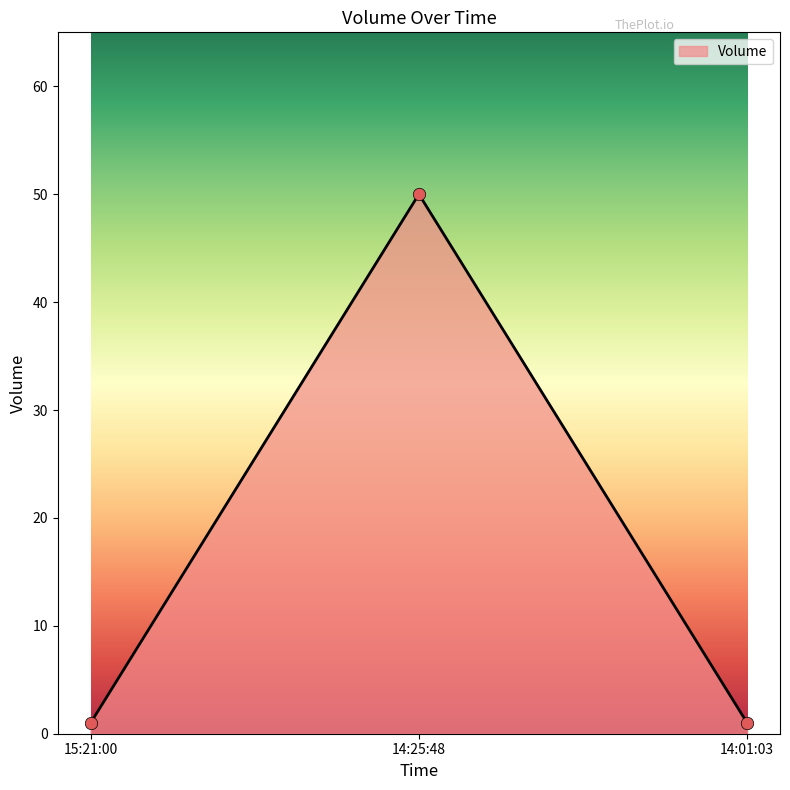

What is the ratio of the value at 15:21:00 to the value at 14:01:03?

1.0